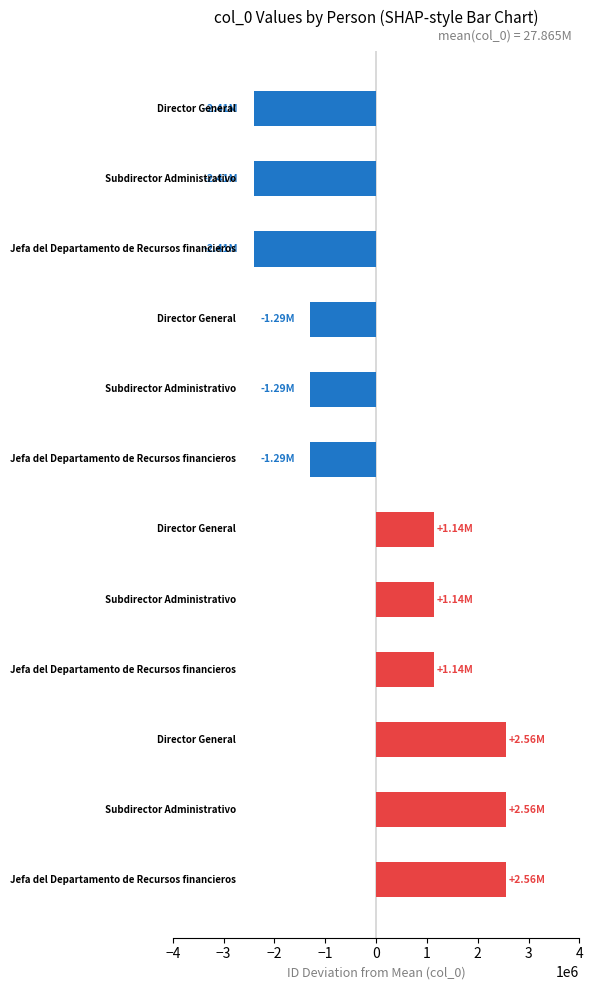

Does the chart contain any negative values?

Yes